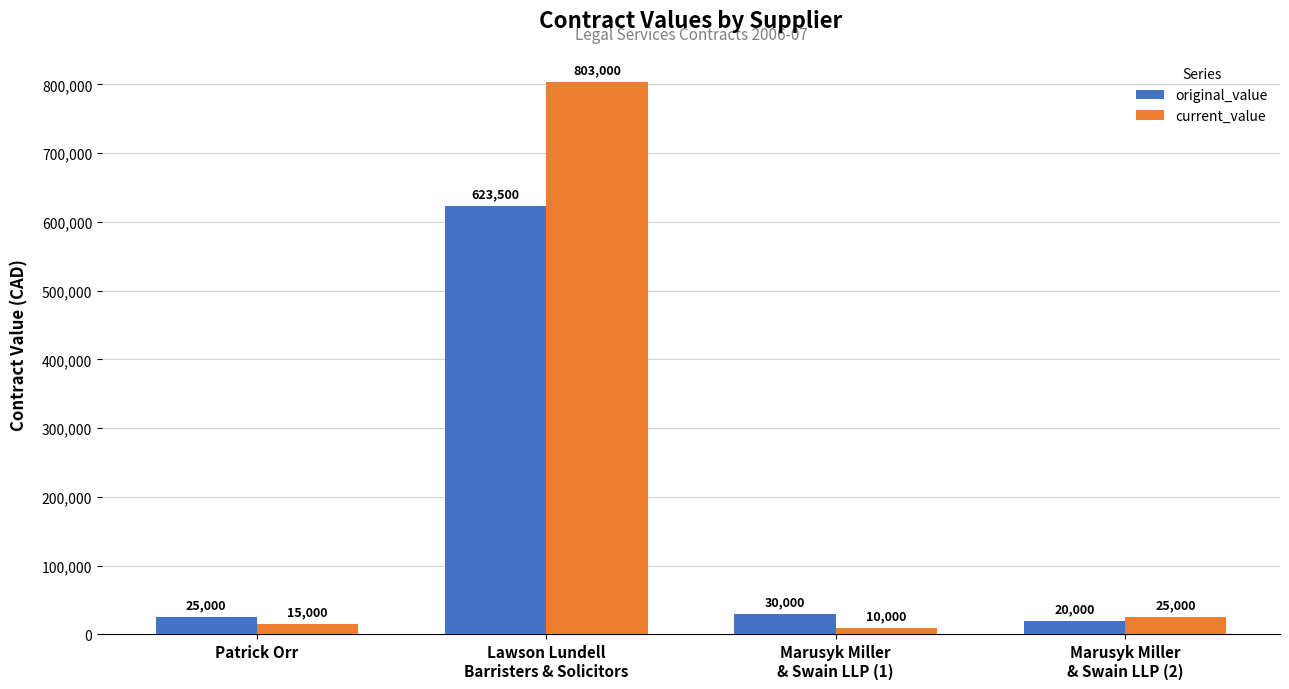

Rank the series by their maximum value, from highest to lowest.

current_value, original_value